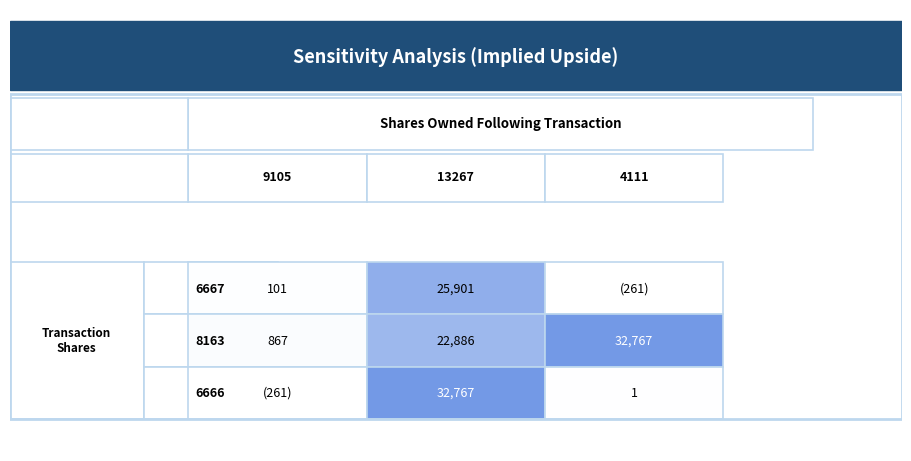

What is the sum of the 8163 values at 2 and 0?

33634